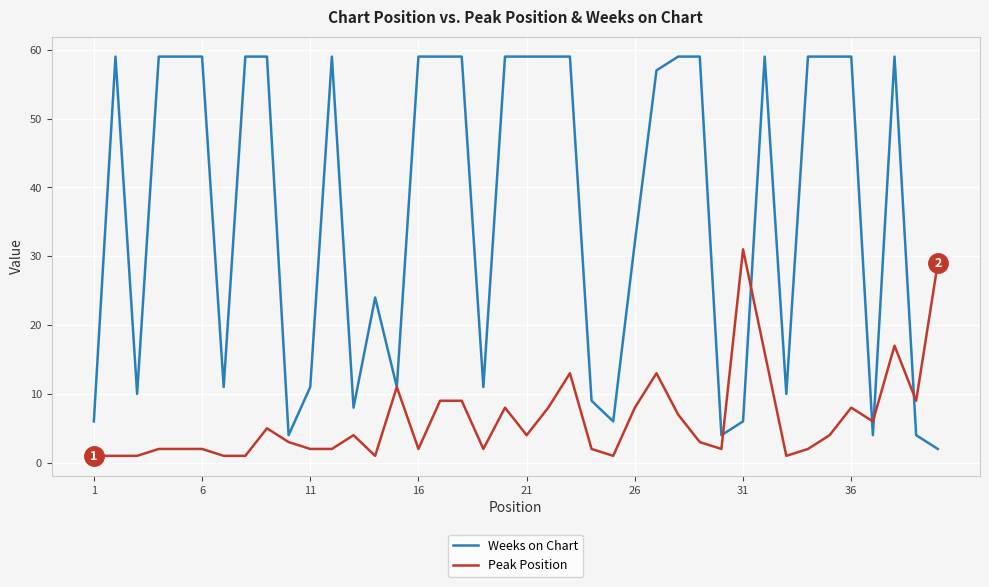

List the series in order of their peak value, highest first.

Weeks on Chart, Peak Position